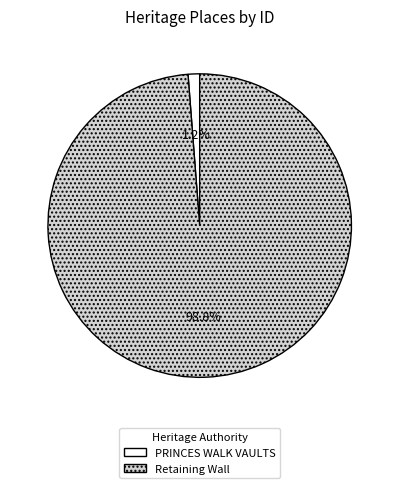

The PRINCES WALK VAULTS slice represents 1% of the pie. True or false?

True